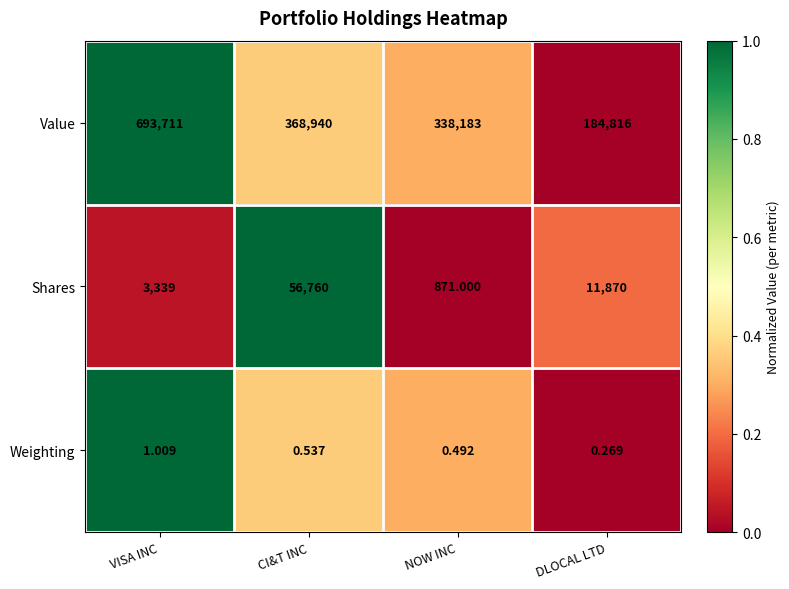

At which category is the sum across all series the highest?

VISA INC